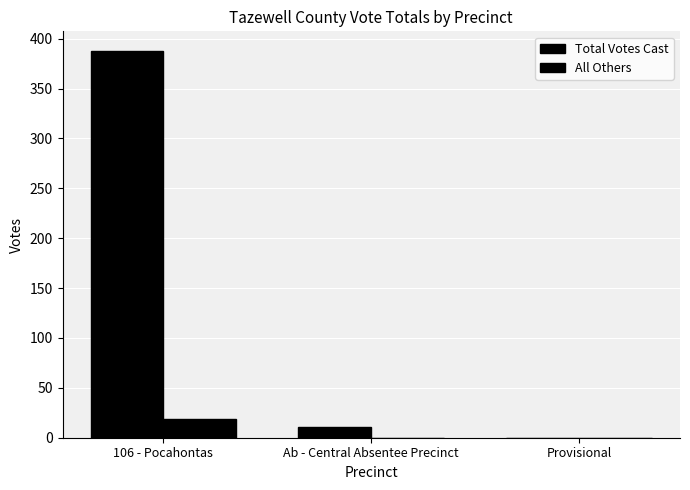

Reading left to right, list all the values displayed in this chart.

Total Votes Cast: 106 - Pocahontas=388	Ab - Central Absentee Precinct=11	Provisional=0
All Others: 106 - Pocahontas=19	Ab - Central Absentee Precinct=0	Provisional=0